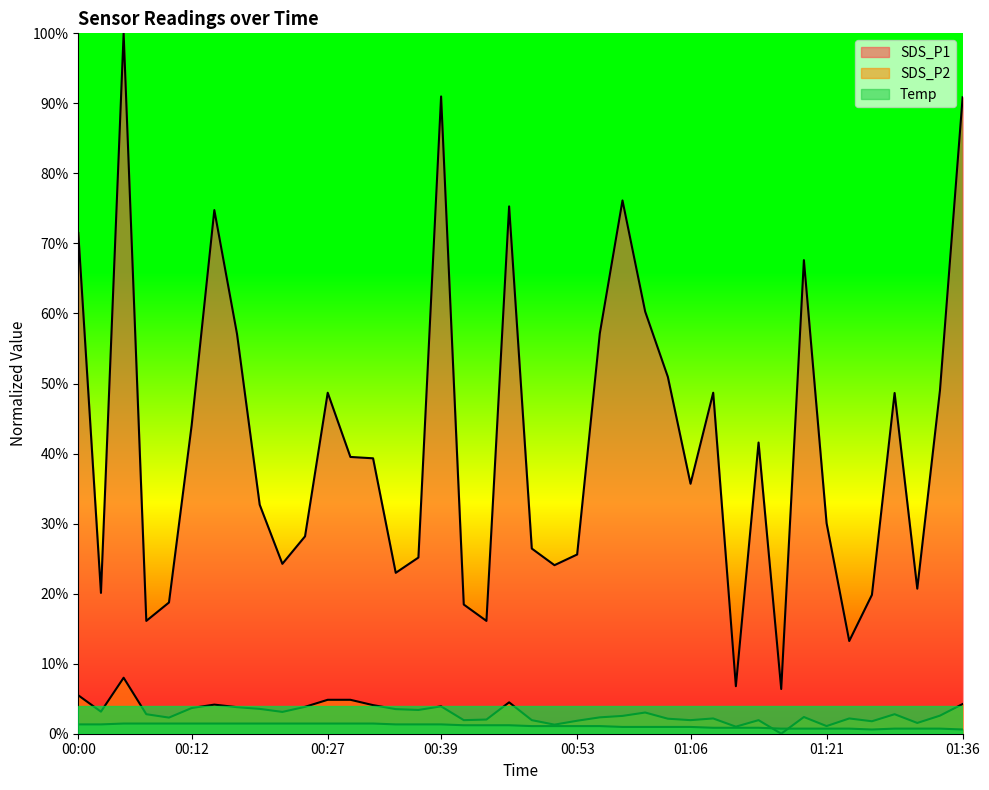

Is it true that SDS_P2 equals 3.1 at 00:02?

True